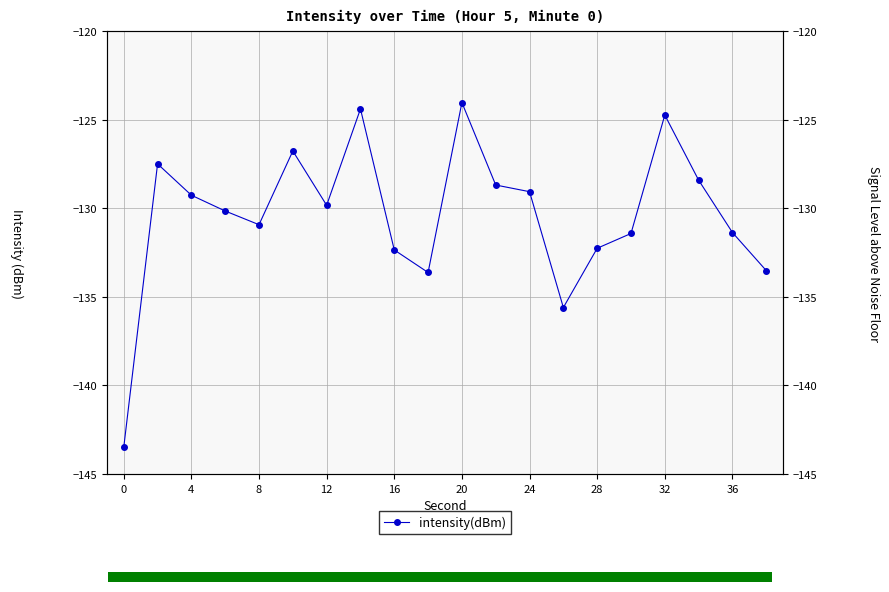

What is the average value?

-130.4